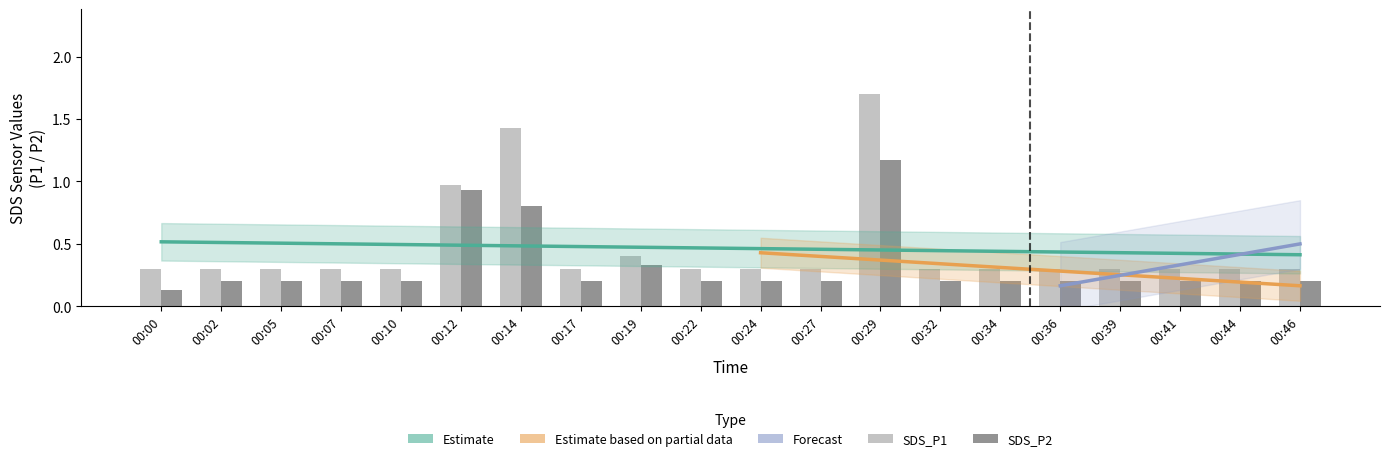

At which label is SDS_P1 closest to 1?

00:12